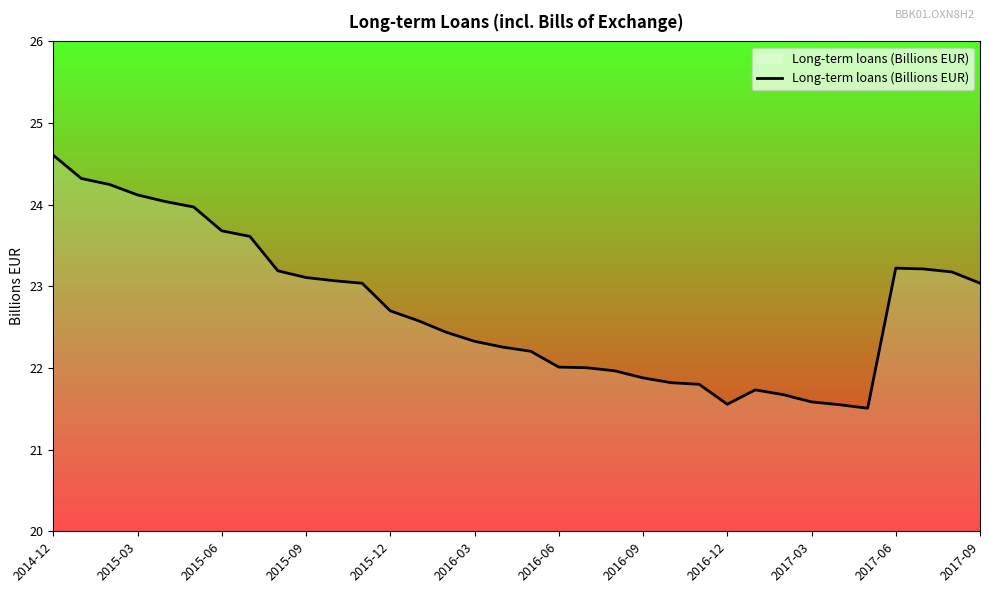

What is the greatest value displayed?

24.6